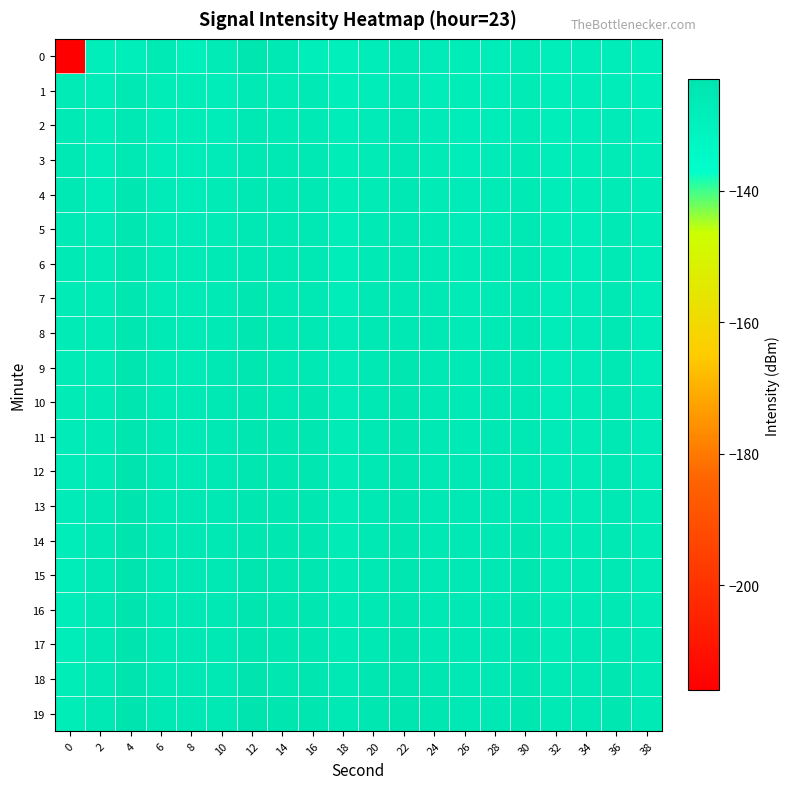

How many distinct data groups are displayed?

20